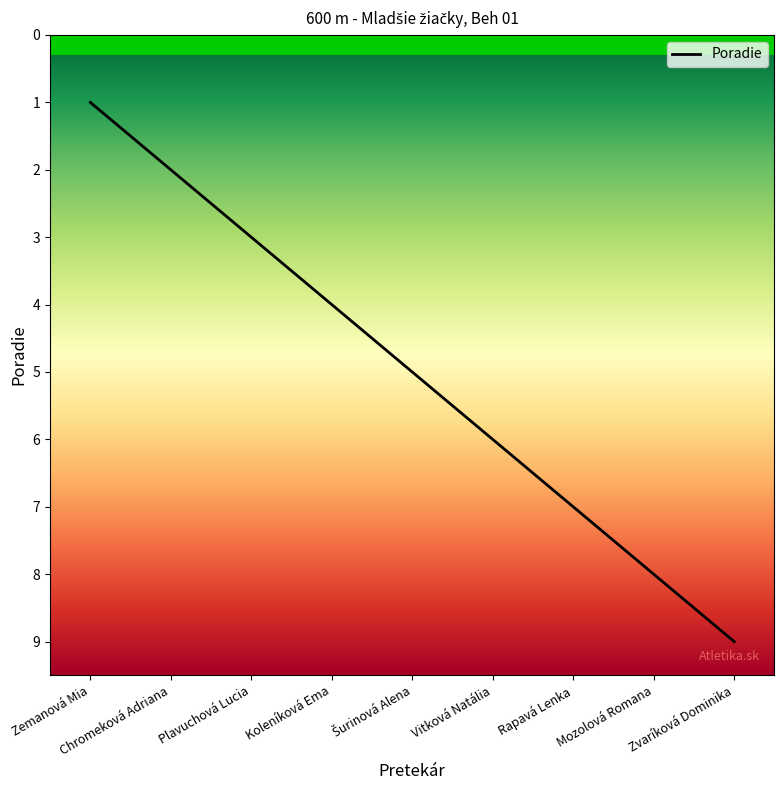

What is the approximate value at Zvaríková Dominika?

9